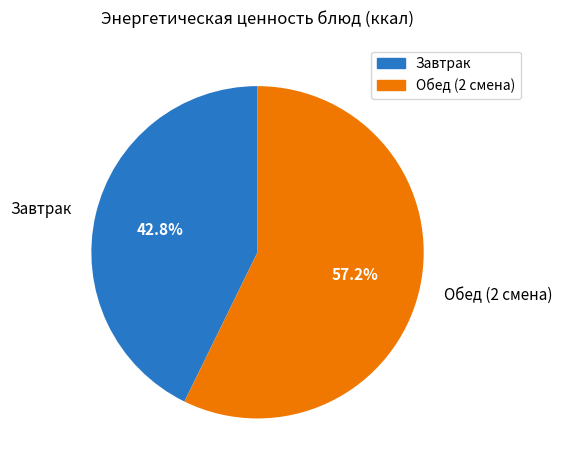

Which category has the biggest portion of the pie?

Обед (2 смена)